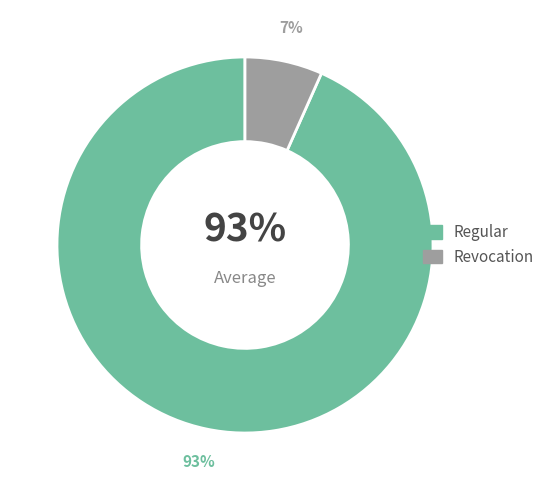

How many slices are in this pie chart?

2